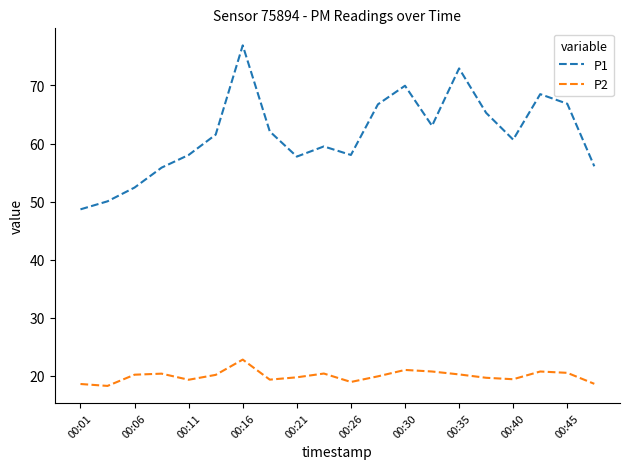

What is the greatest value displayed?

76.9